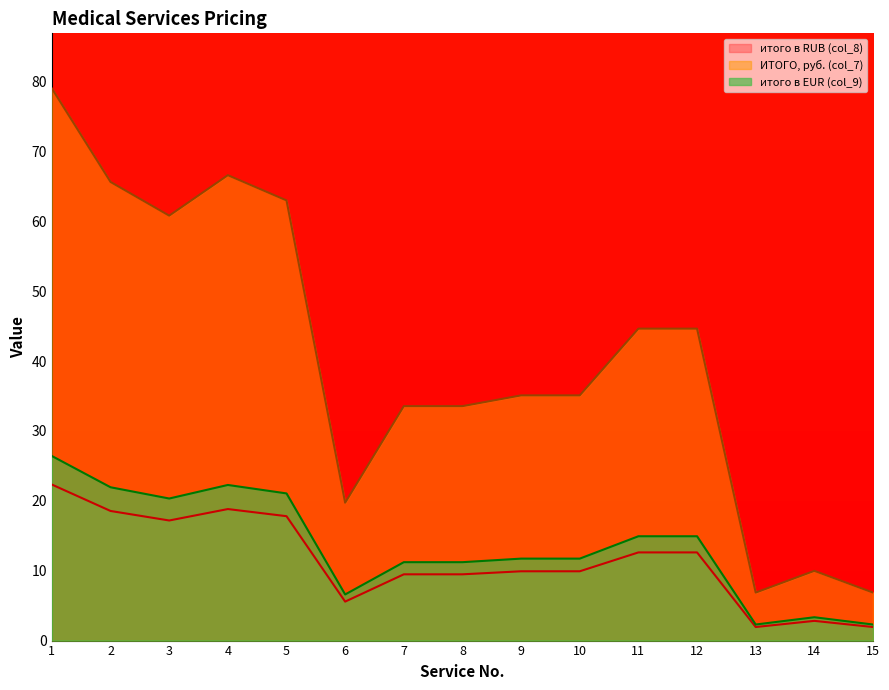

Reading left to right, what are all the values shown in this chart?

ИТОГО, руб. (col_7): 1=79.0	2=65.6	3=60.8	4=66.6	5=63.0	6=19.7	7=33.5	8=33.5	9=35.1	10=35.1	11=44.6	12=44.6	13=6.9	14=10.0	15=6.9
итого в RUB (col_8): 1=22.3	2=18.5	3=17.2	4=18.8	5=17.8	6=5.6	7=9.5	8=9.5	9=9.9	10=9.9	11=12.6	12=12.6	13=1.9	14=2.8	15=1.9
итого в EUR (col_9): 1=26.4	2=21.9	3=20.3	4=22.3	5=21.1	6=6.6	7=11.2	8=11.2	9=11.7	10=11.7	11=14.9	12=14.9	13=2.3	14=3.3	15=2.3